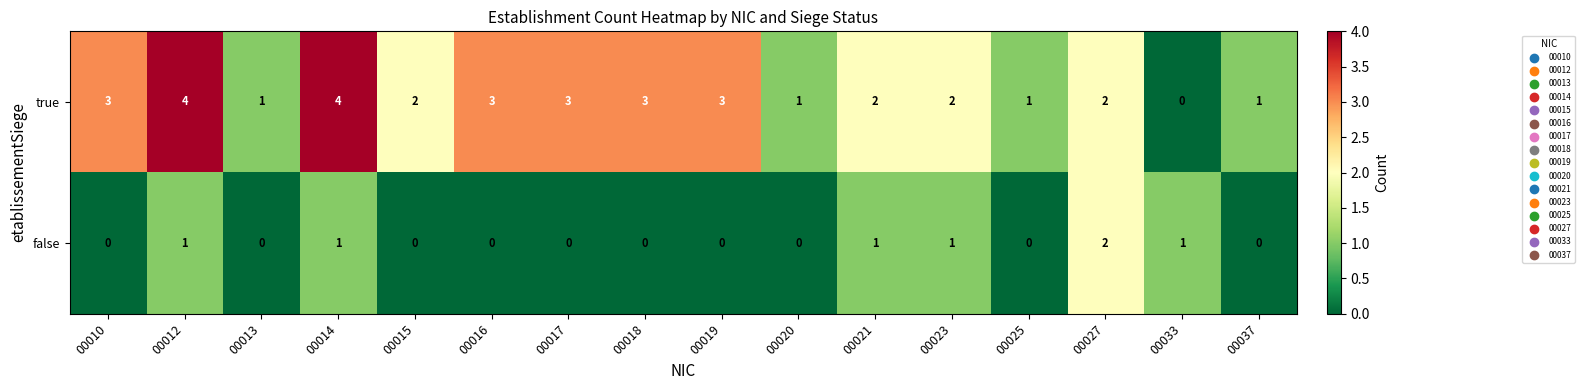

Which series has the largest range (max minus min)?

true